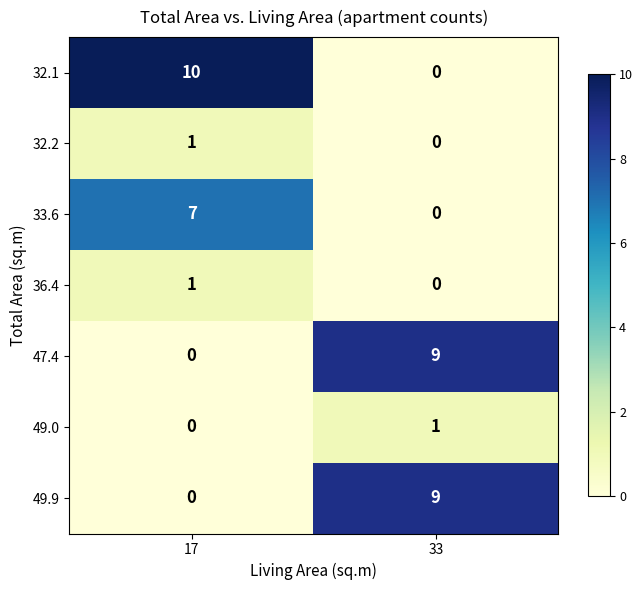

At how many categories does at least one series exceed 4?

2